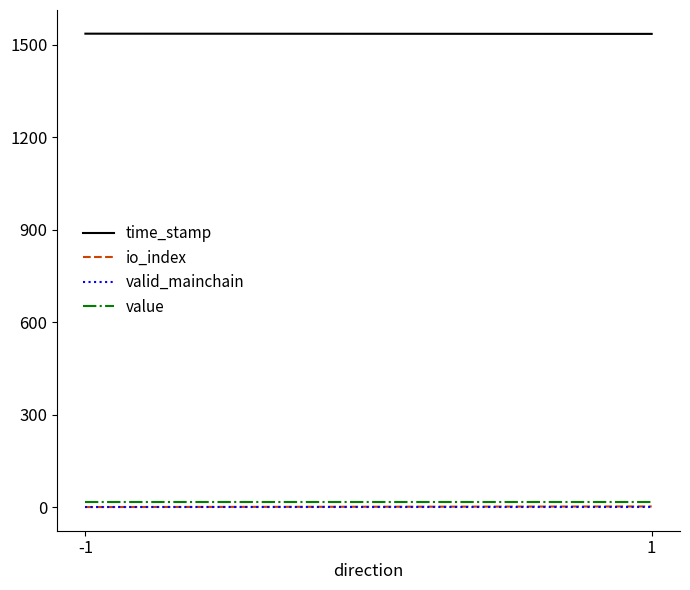

Which series has the largest range (max minus min)?

io_index